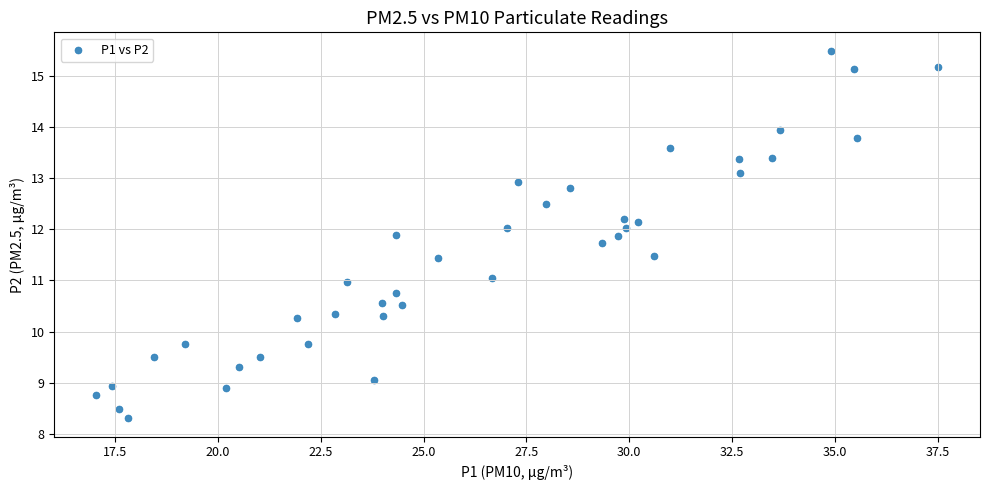

What is the range of X values (max minus min)?

20.4